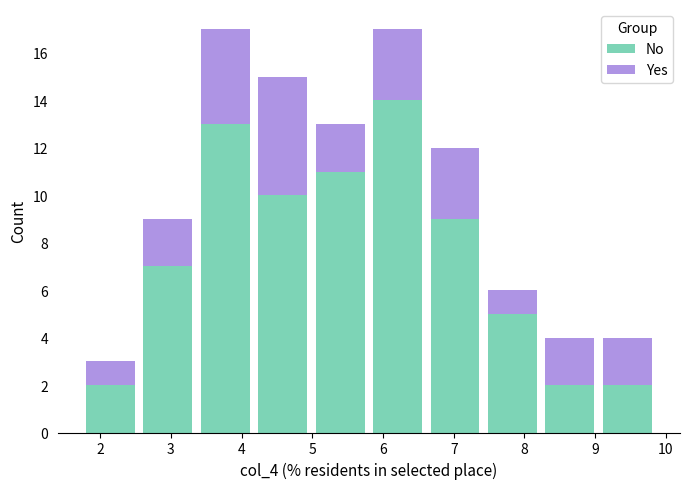

Reading left to right, list every stacked bar in this chart as the range it spans on the x-axis followed by its total height. Neither the bar edges nor the heights are printed on the chart, so give them approximately, as read against the axes.

1.7 to 2.6: 3
2.6 to 3.4: 9
3.4 to 4.2: 17
4.2 to 5.0: 15
5.0 to 5.8: 13
5.8 to 6.6: 17
6.6 to 7.4: 12
7.4 to 8.2: 6
8.2 to 9.0: 4
9.0 to 9.9: 4